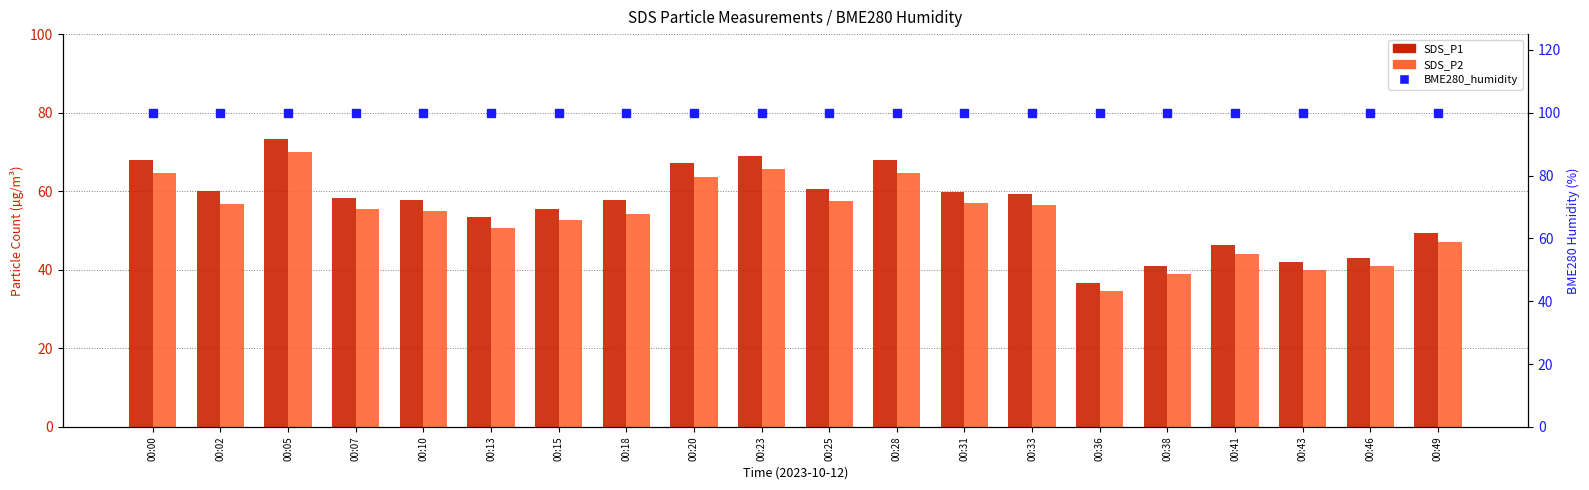

Which category has the highest value in the SDS_P1 series?

00:05